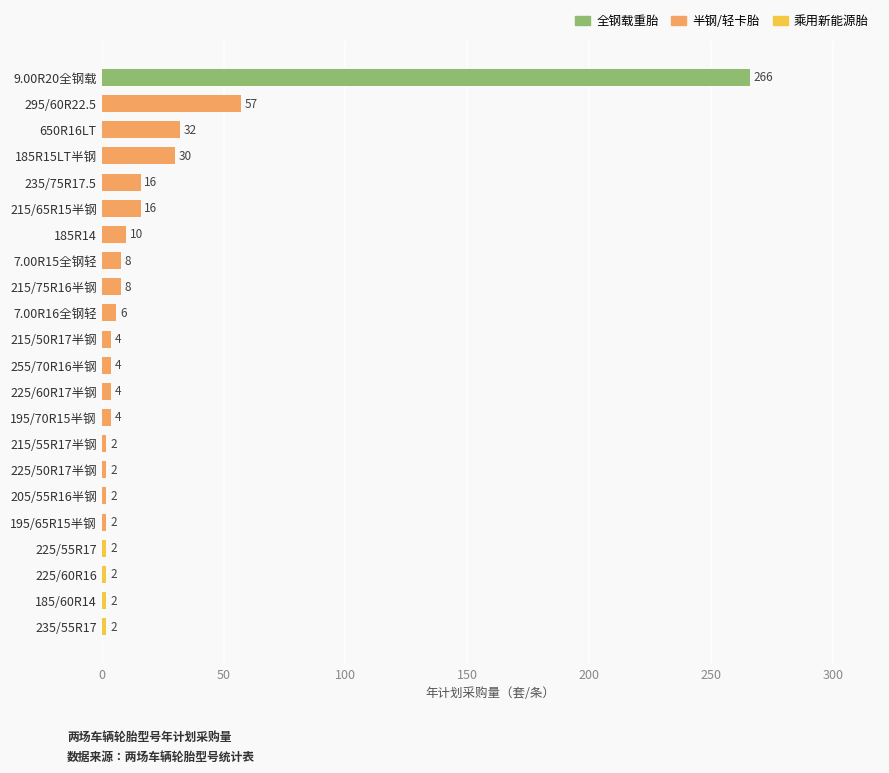

What is the minimum value shown in the chart?

2